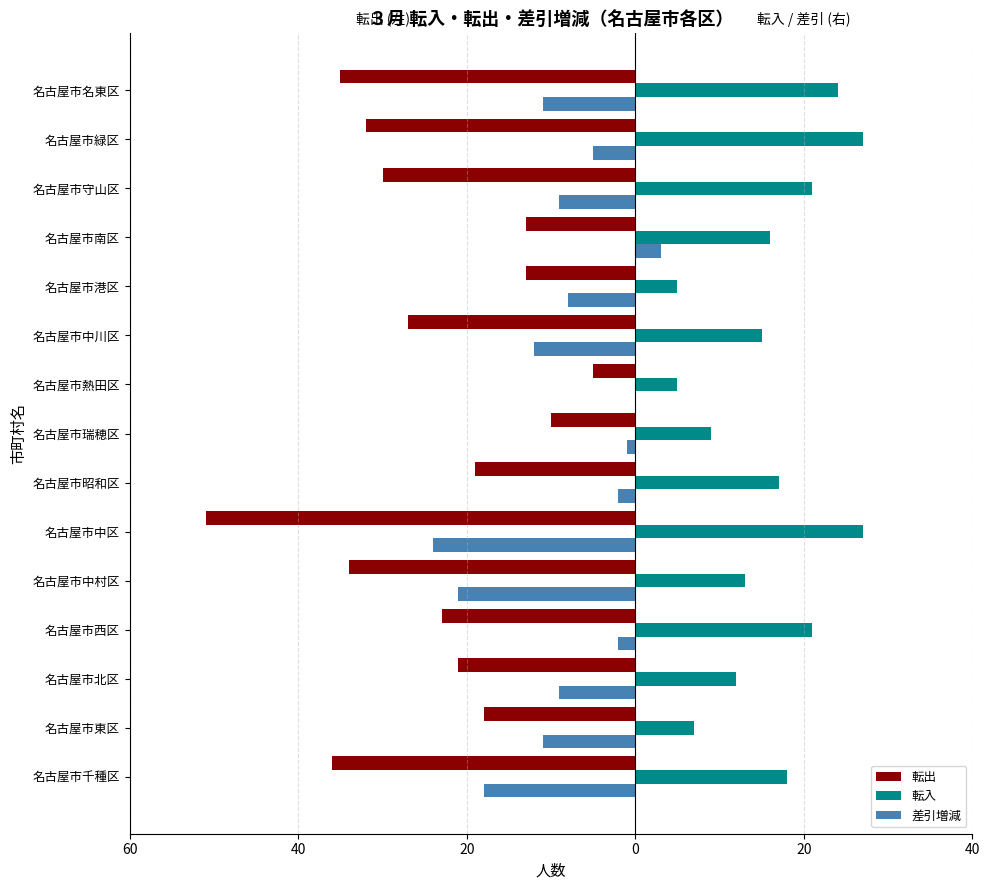

What are all the series names shown in the legend?

転出, 転入, 差引増減